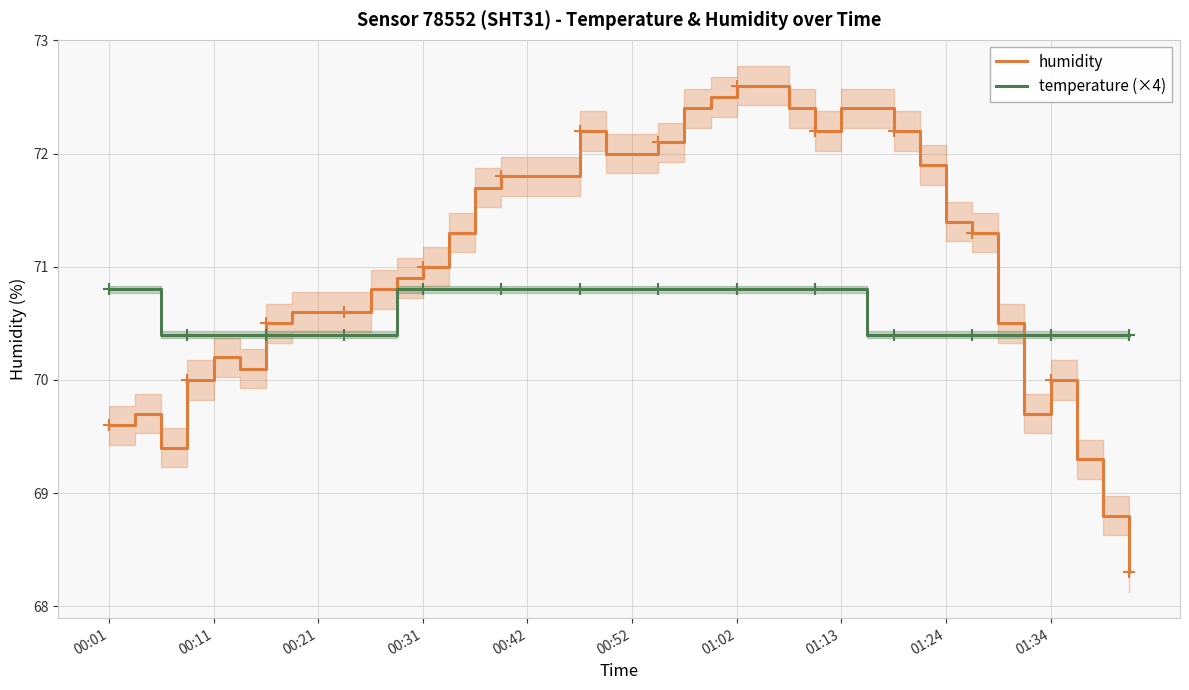

After their last crossing, which series has the higher values: temperature (×4) or humidity?

temperature (×4)